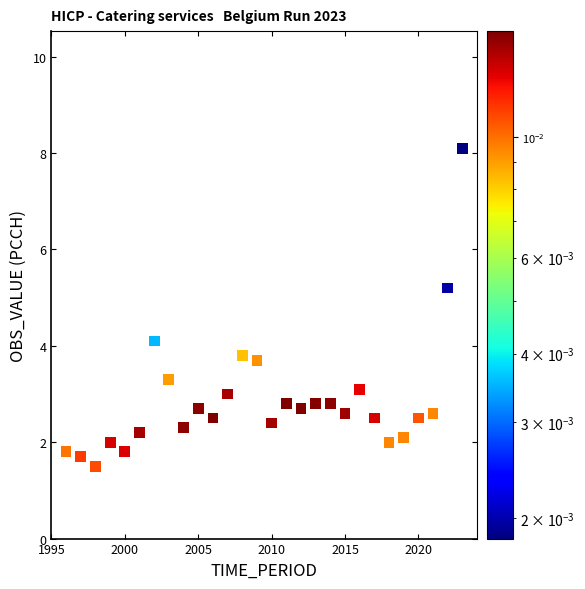

What is the range of X values (max minus min)?

27.0